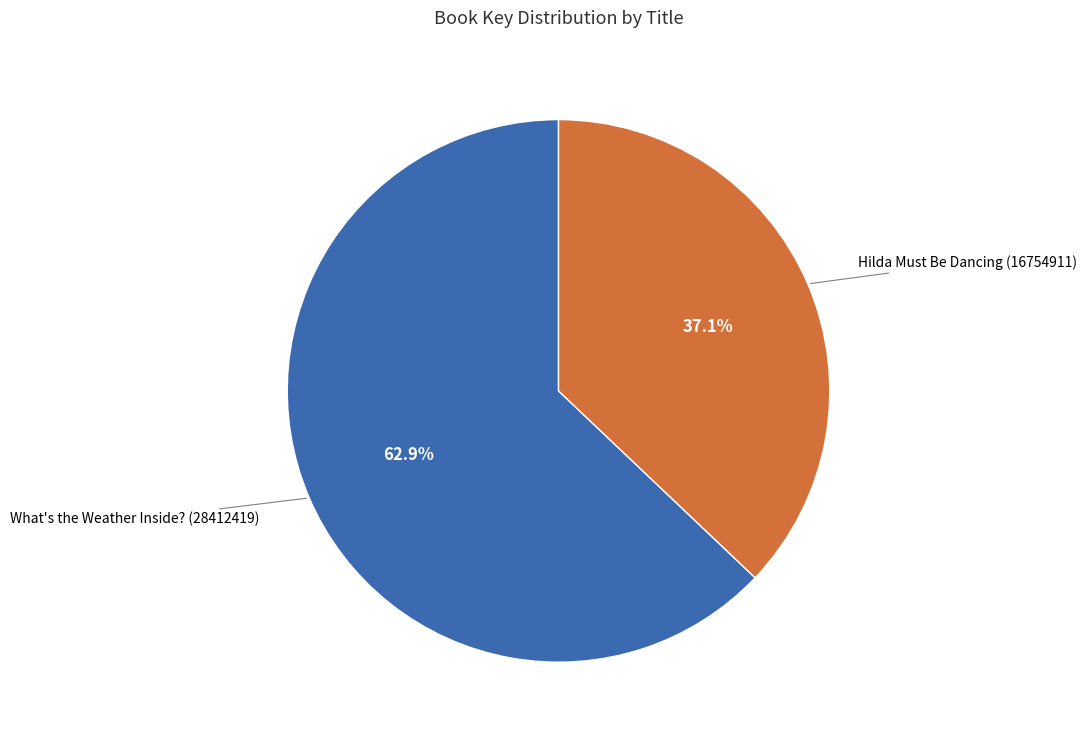

Is there any slice that represents more than half of the pie?

Yes